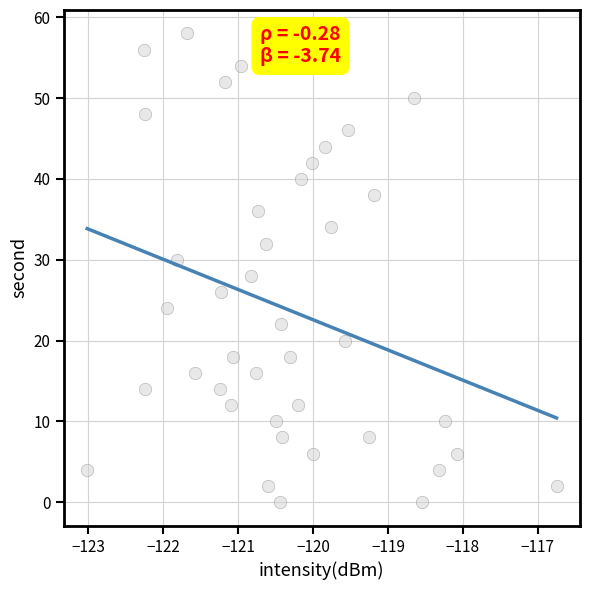

What is the range of Y values (max minus min)?

58